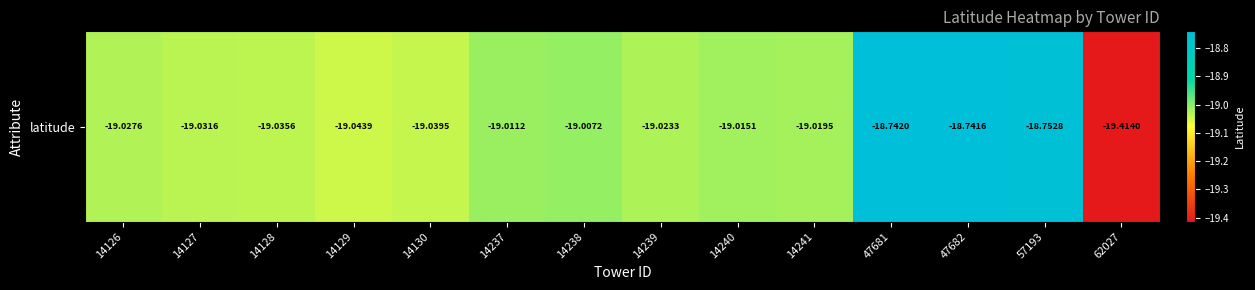

Which category has the lowest value across all series?

62027